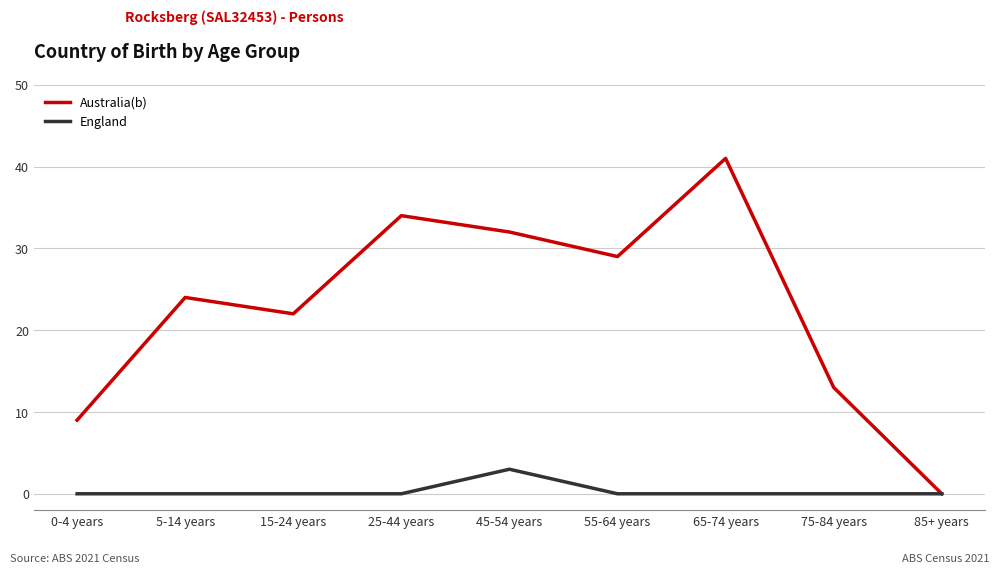

Which category has the highest value in the England series?

45-54 years